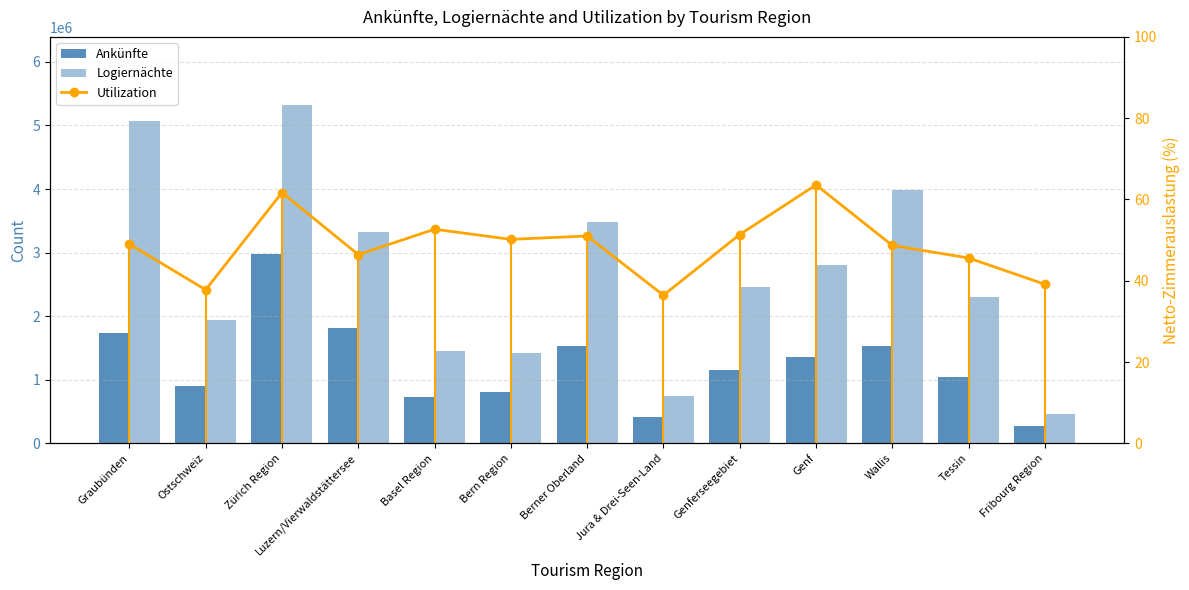

What is the smallest value displayed?

36.4